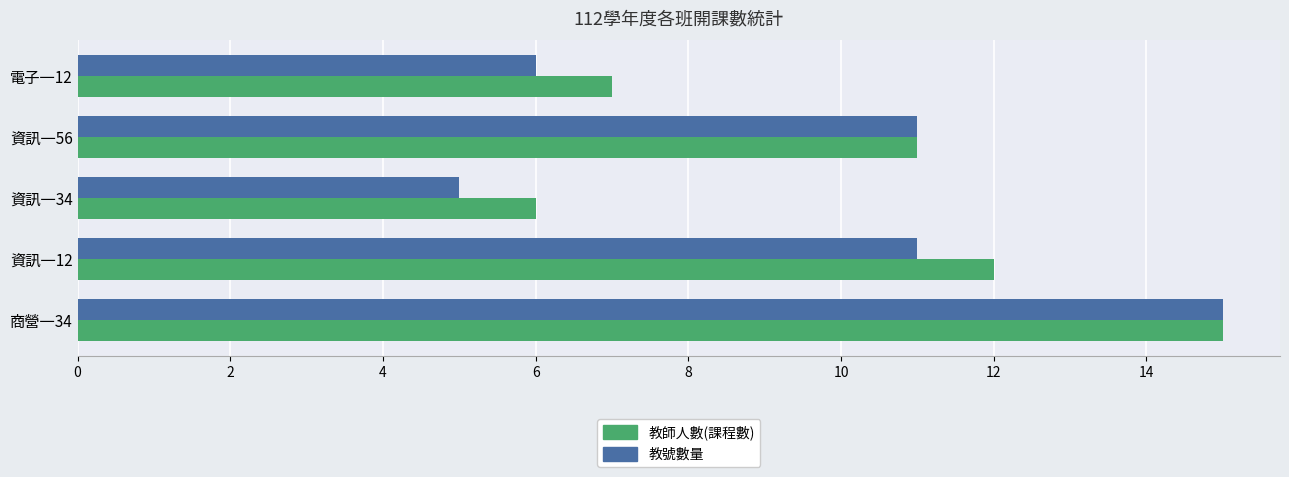

What is the total value across all series at 商營一34?

30